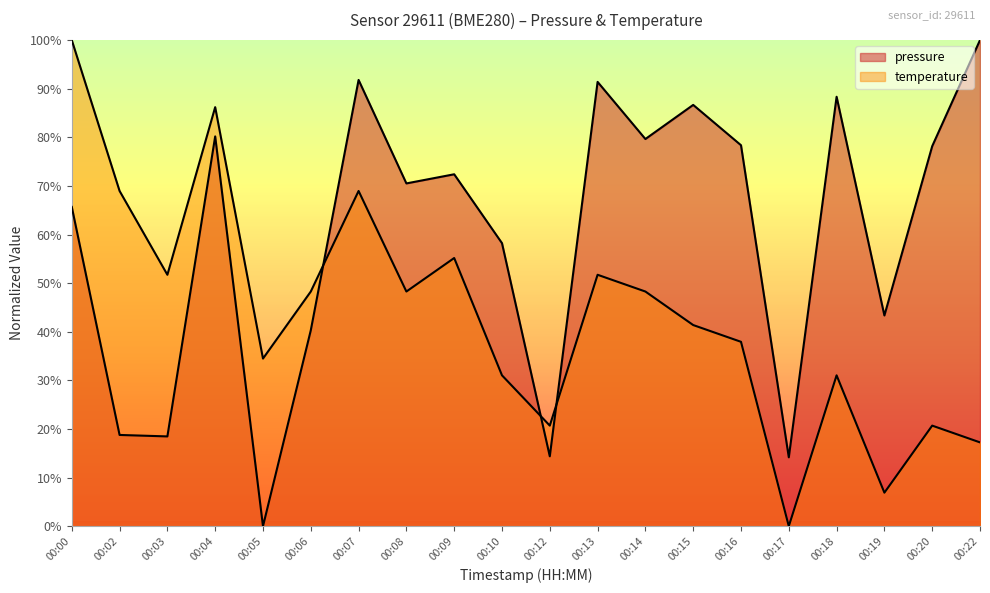

What is the difference between the temperature values at 00:02 and 00:08?

20.7